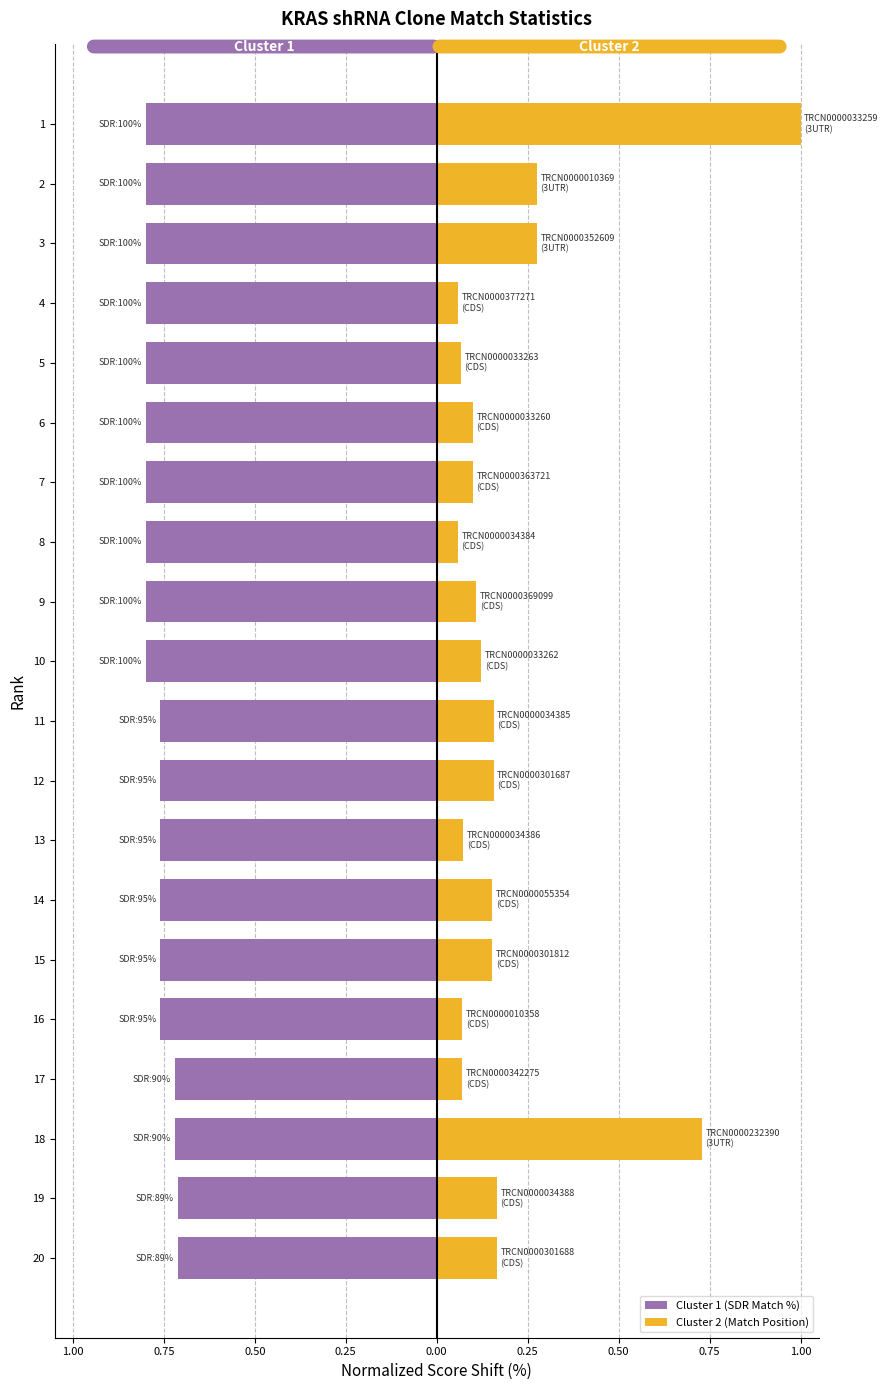

Reading left to right, list all the values displayed in this chart.

Cluster 1 (SDR Match %): -0.8	-0.8	-0.8	-0.8	-0.8	-0.8	-0.8	-0.8	-0.8	-0.8	-0.8	-0.8	-0.8	-0.8	-0.8	-0.8	-0.7	-0.7	-0.7	-0.7
Cluster 2 (Match Position): 1.0	0.3	0.3	0.1	0.1	0.1	0.1	0.1	0.1	0.1	0.2	0.2	0.1	0.2	0.2	0.1	0.1	0.7	0.2	0.2